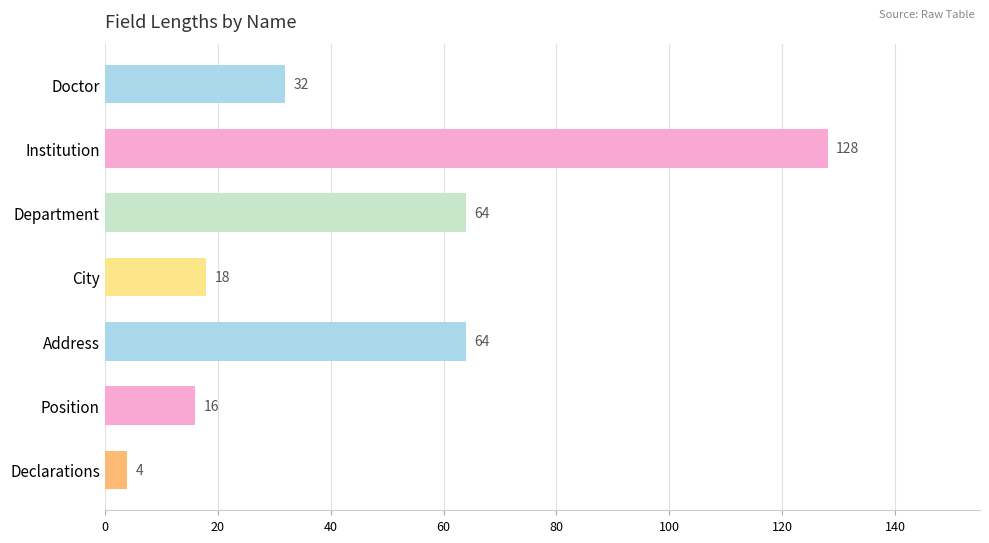

What is the average value?

47